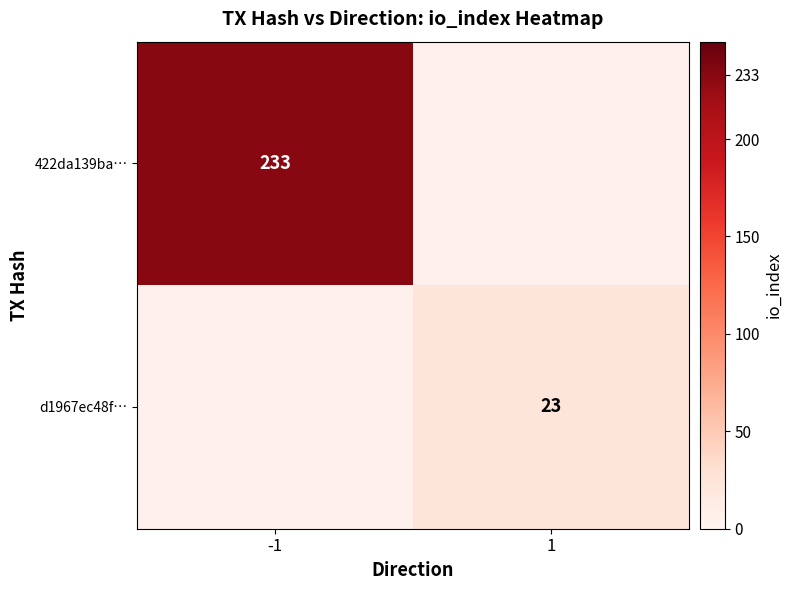

The value of 422da139ba… at -1 is 233. True or false?

True